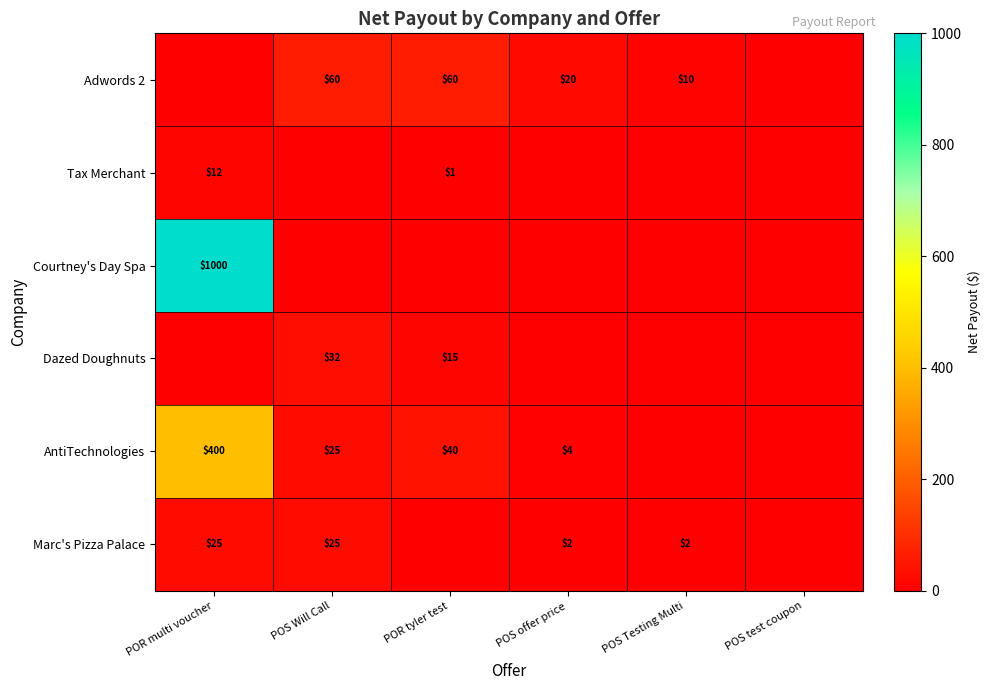

The AntiTechnologies series shows 2 at POS offer price. True or false?

False